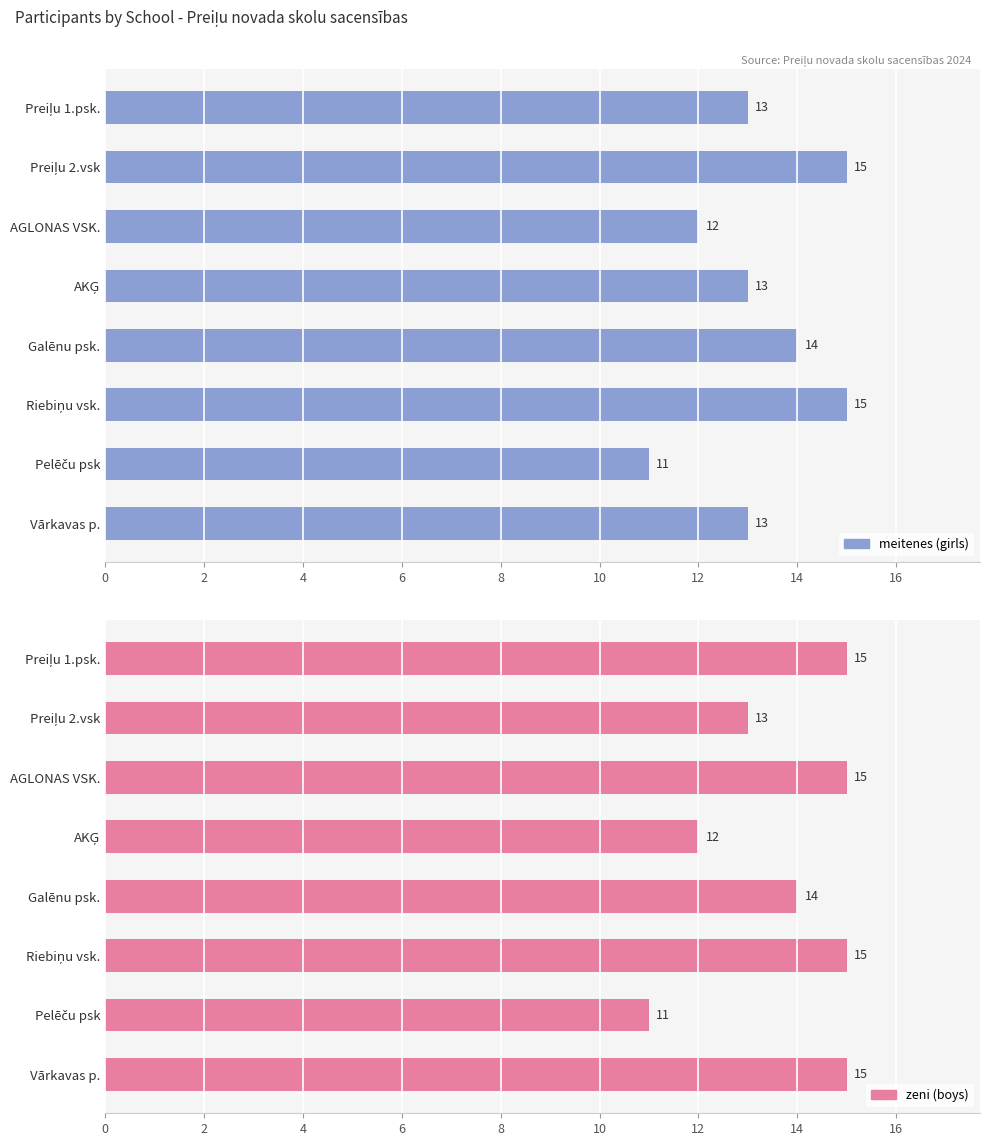

What are all the series names shown in the legend?

meitenes (girls), zeni (boys)